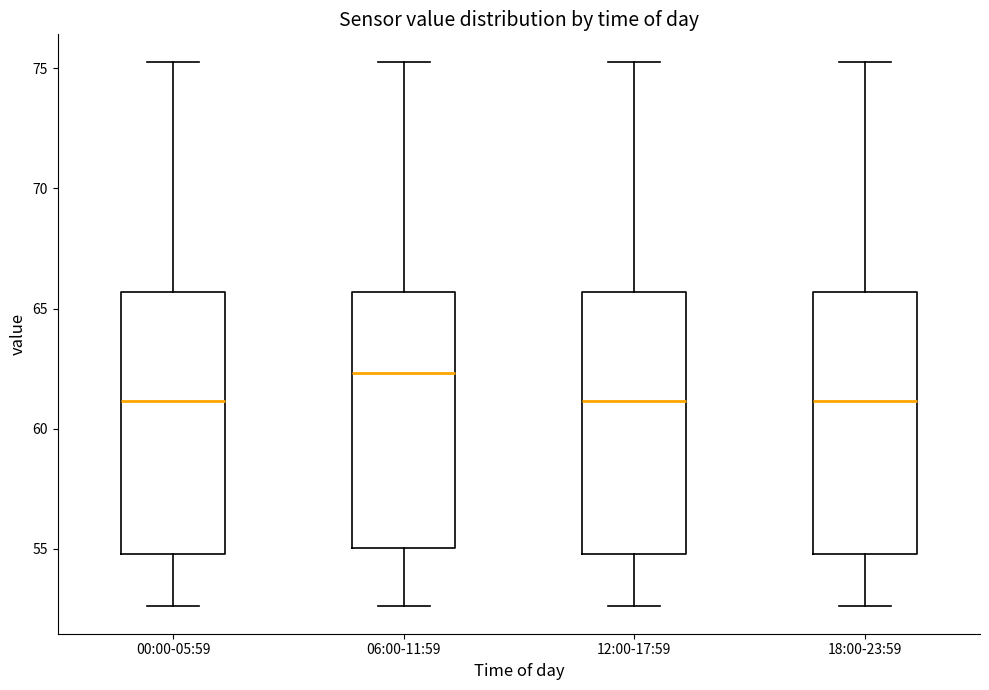

Which box's median line is the highest?

06:00-11:59